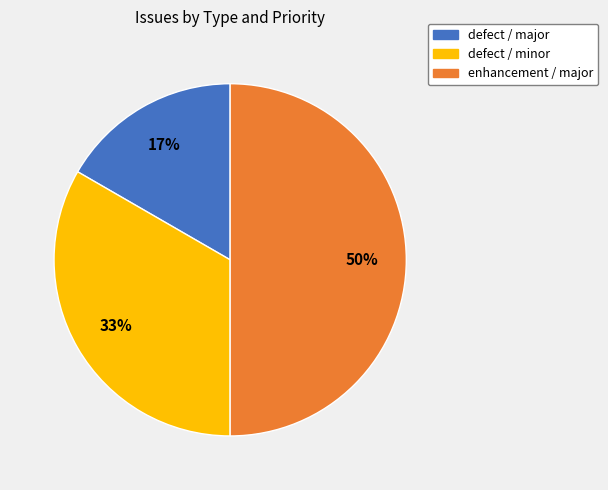

Approximately how many times larger is the value at defect / minor compared to enhancement / major?

0.7